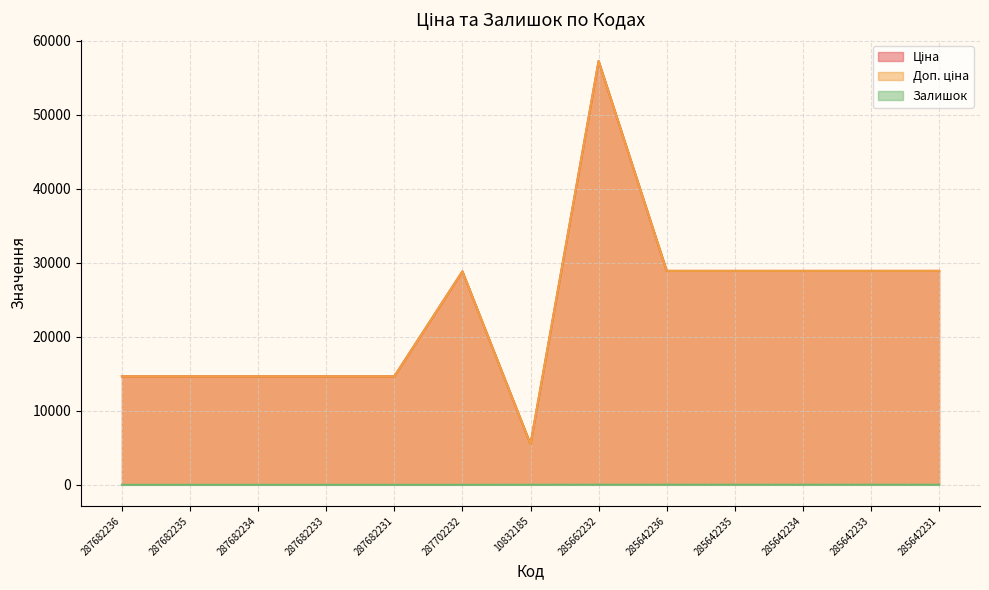

True or false: Доп. ціна has more than 0 points higher than both neighbors.

True